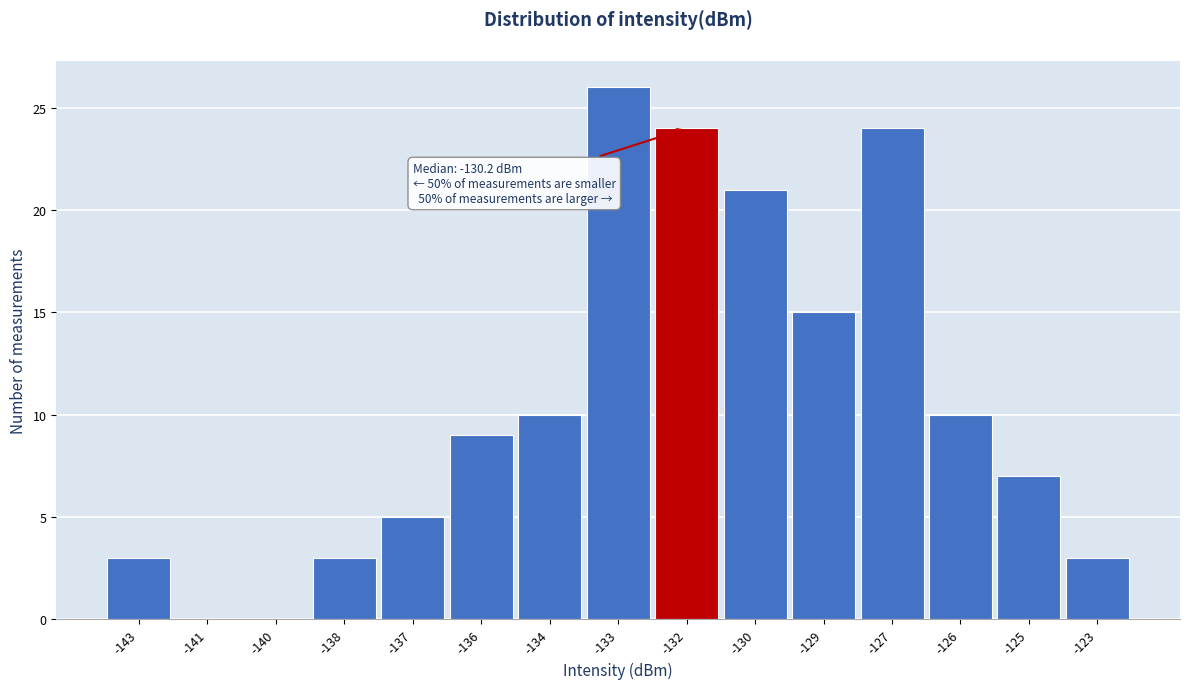

Reading left to right, what are all the values shown in this chart?

-143=3	-141=0	-140=0	-138=3	-137=5	-136=9	-134=10	-133=26	-132=24	-130=21	-129=15	-127=24	-126=10	-125=7	-123=3